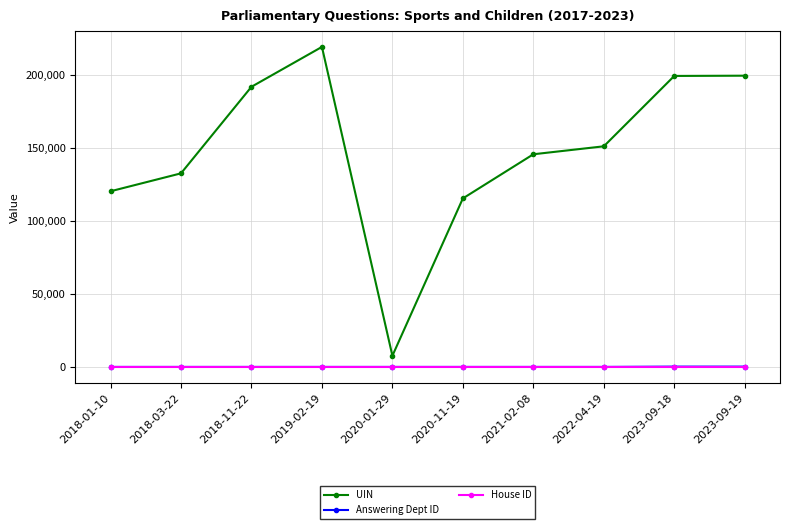

What is the sum of all UIN values?

1483488